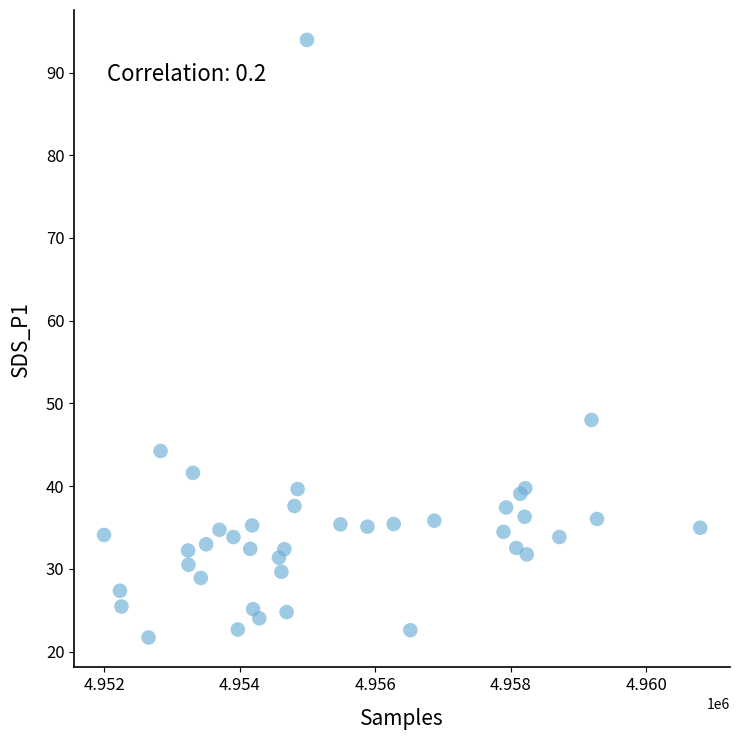

What Y value in the scatter plot is closest to 57?

48.0